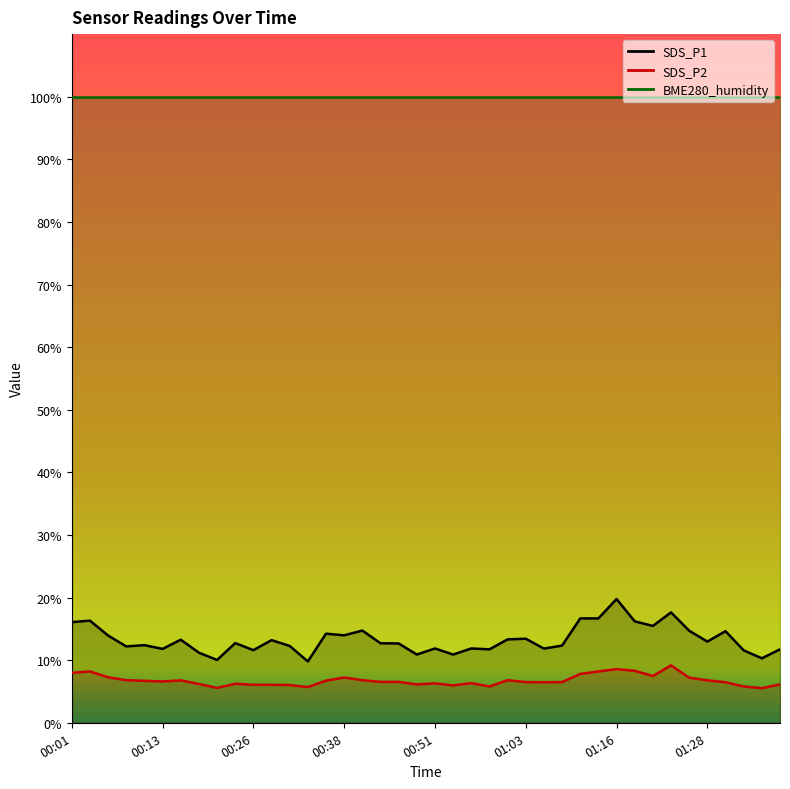

Is this an area chart (filled region under the line)?

No